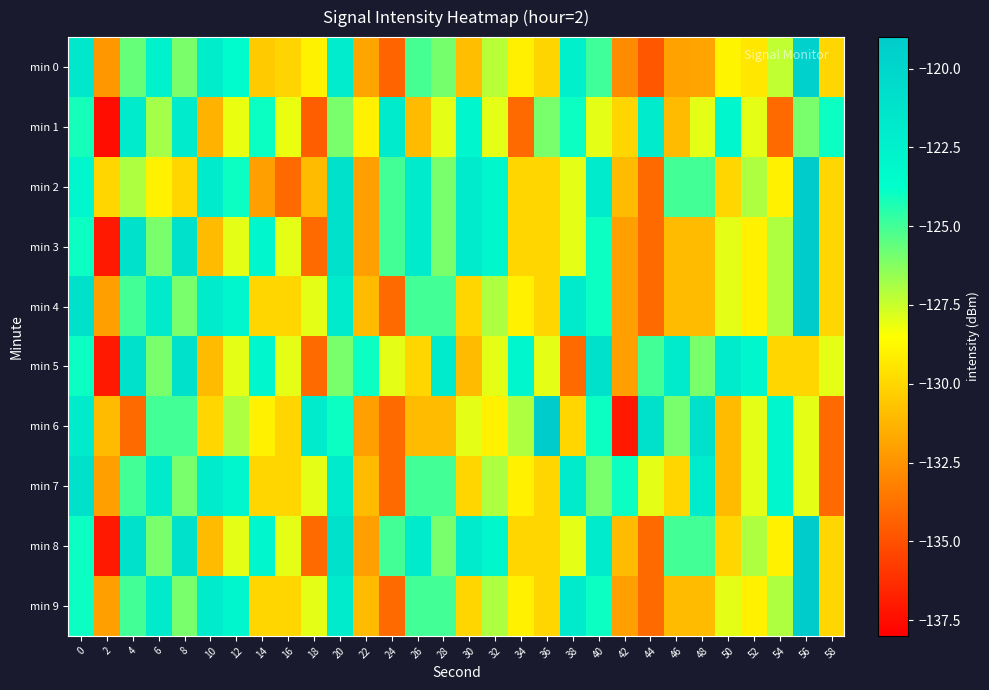

Reading left to right, list all the values displayed in this chart.

min 0: 0=-121.6	2=-132.3	4=-125.7	6=-122.6	8=-126.0	10=-122.2	12=-123.4	14=-130.4	16=-130.1	18=-129.0	20=-122.0	22=-131.8	24=-134.2	26=-125.1	28=-126.0	30=-130.9	32=-127.2	34=-129.0	36=-130.1	38=-122.4	40=-124.9	42=-132.8	44=-134.7	46=-131.9	48=-131.9	50=-128.9	52=-129.4	54=-127.3	56=-119.6	58=-130.0
min 1: 0=-124.2	2=-137.5	4=-121.9	6=-126.8	8=-122.0	10=-131.3	12=-128.1	14=-124.0	16=-128.1	18=-134.5	20=-126.0	22=-129.0	24=-122.0	26=-131.0	28=-128.0	30=-123.0	32=-128.0	34=-134.0	36=-126.0	38=-124.0	40=-128.0	42=-130.0	44=-122.0	46=-131.0	48=-128.0	50=-123.0	52=-128.0	54=-134.0	56=-126.0	58=-124.0
min 2: 0=-123.0	2=-130.0	4=-127.0	6=-129.0	8=-130.0	10=-122.0	12=-124.0	14=-132.0	16=-134.0	18=-131.0	20=-121.0	22=-132.0	24=-125.0	26=-122.0	28=-126.0	30=-122.0	32=-123.0	34=-130.0	36=-130.0	38=-128.0	40=-122.0	42=-131.0	44=-134.0	46=-125.0	48=-125.0	50=-130.0	52=-127.0	54=-129.0	56=-119.0	58=-130.0
min 3: 0=-124.0	2=-137.0	4=-121.0	6=-126.0	8=-121.0	10=-131.0	12=-128.0	14=-123.0	16=-128.0	18=-134.0	20=-121.0	22=-132.0	24=-125.0	26=-122.0	28=-126.0	30=-122.0	32=-123.0	34=-130.0	36=-130.0	38=-128.0	40=-124.0	42=-132.0	44=-134.0	46=-131.0	48=-131.0	50=-128.0	52=-129.0	54=-127.0	56=-119.0	58=-130.0
min 4: 0=-121.0	2=-132.0	4=-125.0	6=-122.0	8=-126.0	10=-122.0	12=-123.0	14=-130.0	16=-130.0	18=-128.0	20=-122.0	22=-131.0	24=-134.0	26=-125.0	28=-125.0	30=-130.0	32=-127.0	34=-129.0	36=-130.0	38=-122.0	40=-124.0	42=-132.0	44=-134.0	46=-131.0	48=-131.0	50=-128.0	52=-129.0	54=-127.0	56=-119.0	58=-130.0
min 5: 0=-124.0	2=-137.0	4=-121.0	6=-126.0	8=-121.0	10=-131.0	12=-128.0	14=-123.0	16=-128.0	18=-134.0	20=-126.0	22=-124.0	24=-128.0	26=-130.0	28=-122.0	30=-131.0	32=-128.0	34=-123.0	36=-128.0	38=-134.0	40=-121.0	42=-132.0	44=-125.0	46=-122.0	48=-126.0	50=-122.0	52=-123.0	54=-130.0	56=-130.0	58=-128.0
min 6: 0=-122.0	2=-131.0	4=-134.0	6=-125.0	8=-125.0	10=-130.0	12=-127.0	14=-129.0	16=-130.0	18=-122.0	20=-124.0	22=-132.0	24=-134.0	26=-131.0	28=-131.0	30=-128.0	32=-129.0	34=-127.0	36=-119.0	38=-130.0	40=-124.0	42=-137.0	44=-121.0	46=-126.0	48=-121.0	50=-131.0	52=-128.0	54=-123.0	56=-128.0	58=-134.0
min 7: 0=-121.0	2=-132.0	4=-125.0	6=-122.0	8=-126.0	10=-122.0	12=-123.0	14=-130.0	16=-130.0	18=-128.0	20=-122.0	22=-131.0	24=-134.0	26=-125.0	28=-125.0	30=-130.0	32=-127.0	34=-129.0	36=-130.0	38=-122.0	40=-126.0	42=-124.0	44=-128.0	46=-130.0	48=-122.0	50=-131.0	52=-128.0	54=-123.0	56=-128.0	58=-134.0
min 8: 0=-124.0	2=-137.0	4=-121.0	6=-126.0	8=-121.0	10=-131.0	12=-128.0	14=-123.0	16=-128.0	18=-134.0	20=-121.0	22=-132.0	24=-125.0	26=-122.0	28=-126.0	30=-122.0	32=-123.0	34=-130.0	36=-130.0	38=-128.0	40=-122.0	42=-131.0	44=-134.0	46=-125.0	48=-125.0	50=-130.0	52=-127.0	54=-129.0	56=-119.0	58=-130.0
min 9: 0=-124.0	2=-132.0	4=-125.0	6=-122.0	8=-126.0	10=-122.0	12=-123.0	14=-130.0	16=-130.0	18=-128.0	20=-122.0	22=-131.0	24=-134.0	26=-125.0	28=-125.0	30=-130.0	32=-127.0	34=-129.0	36=-130.0	38=-122.0	40=-124.0	42=-132.0	44=-134.0	46=-131.0	48=-131.0	50=-128.0	52=-129.0	54=-127.0	56=-119.0	58=-130.0